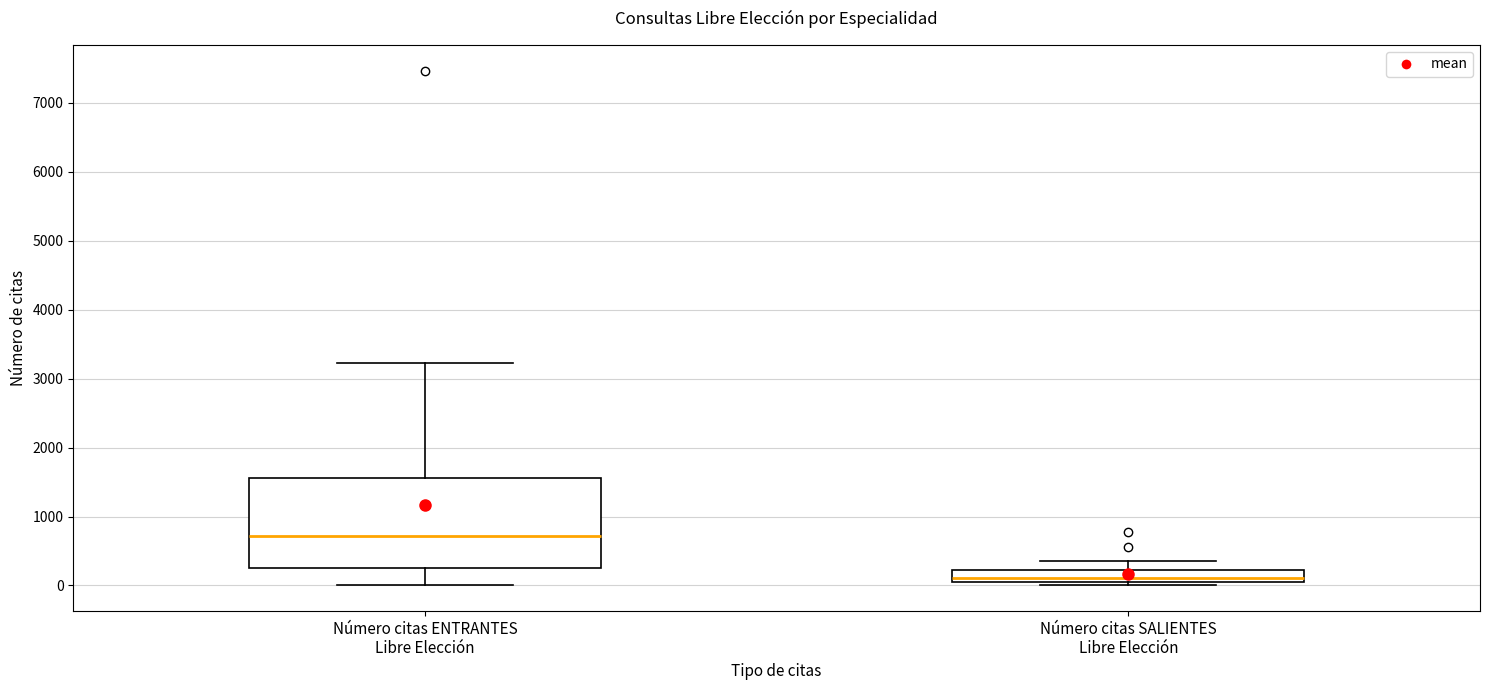

Which box has the highest median line?

Número citas ENTRANTES Libre Elección